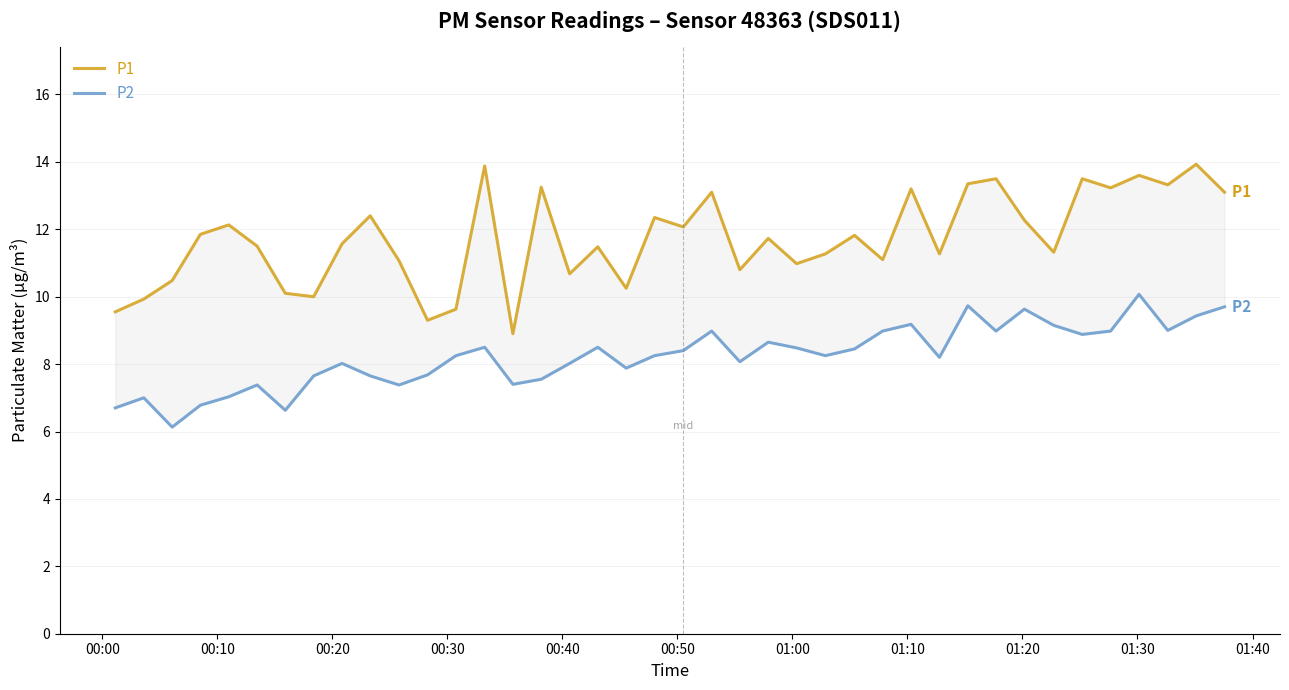

What are all the series names shown in the legend?

P1, P2